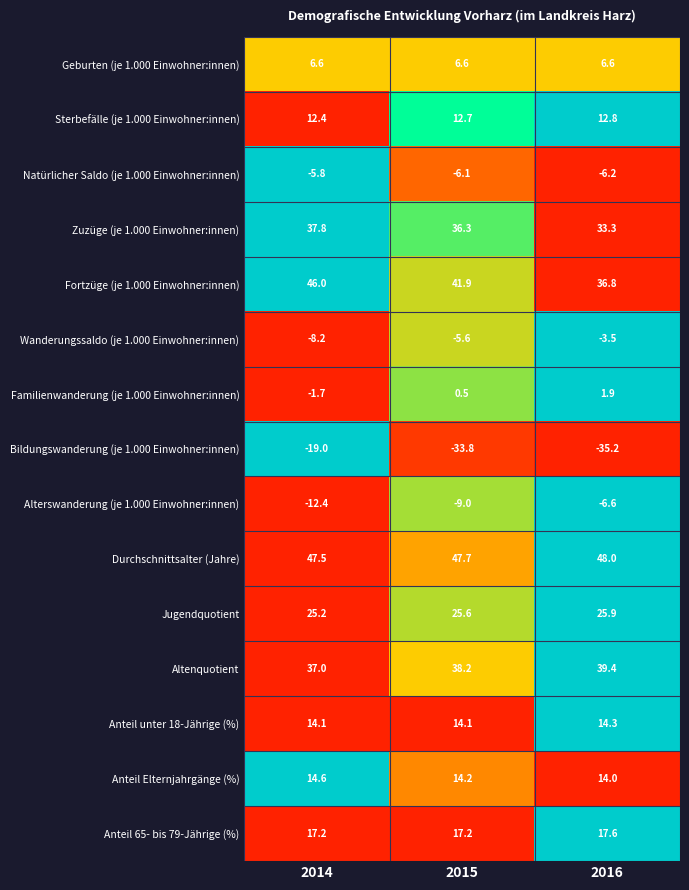

What is the spread (max minus min) of values at 2016?

83.2